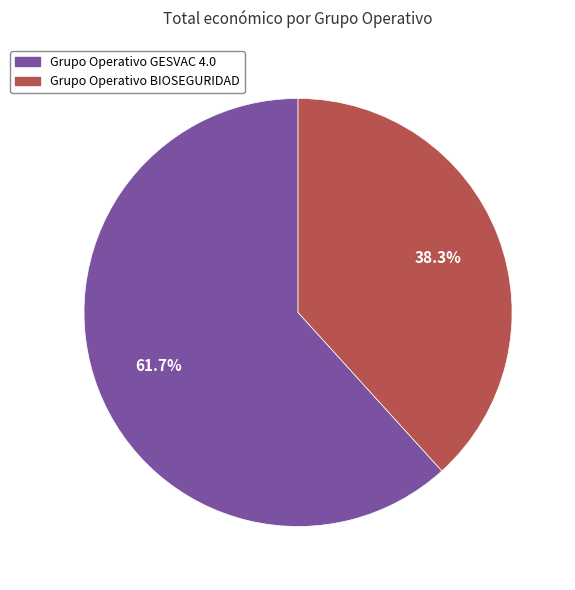

True or false: Grupo Operativo GESVAC 4.0 accounts for 71% of the total.

False